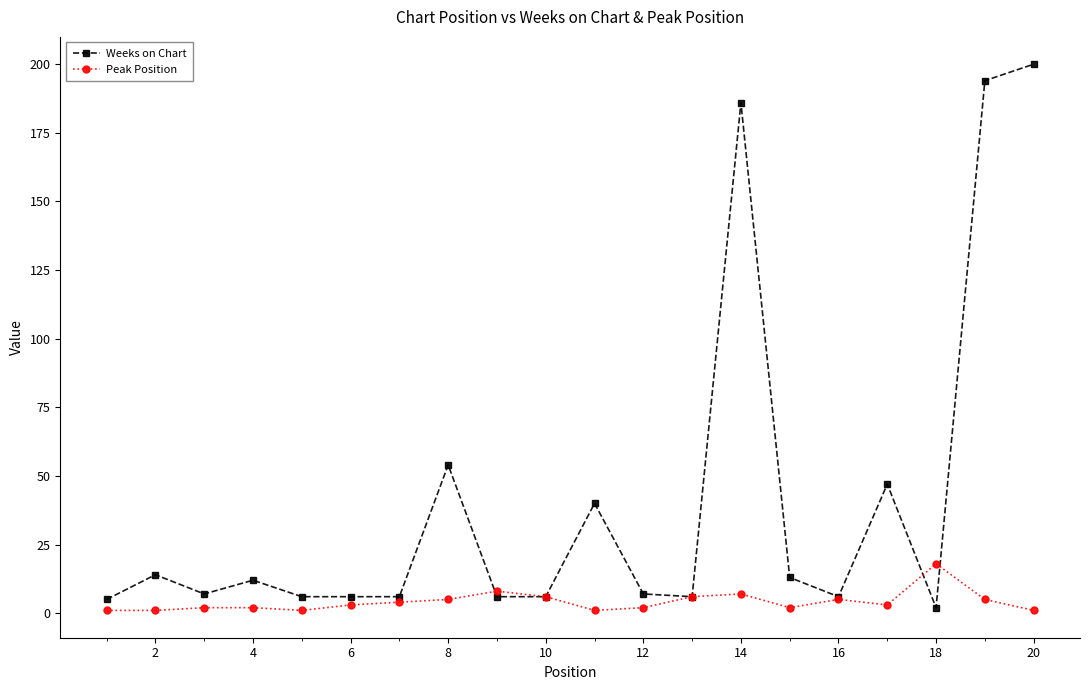

True or false: Peak Position has more than 1 interior local peaks.

True